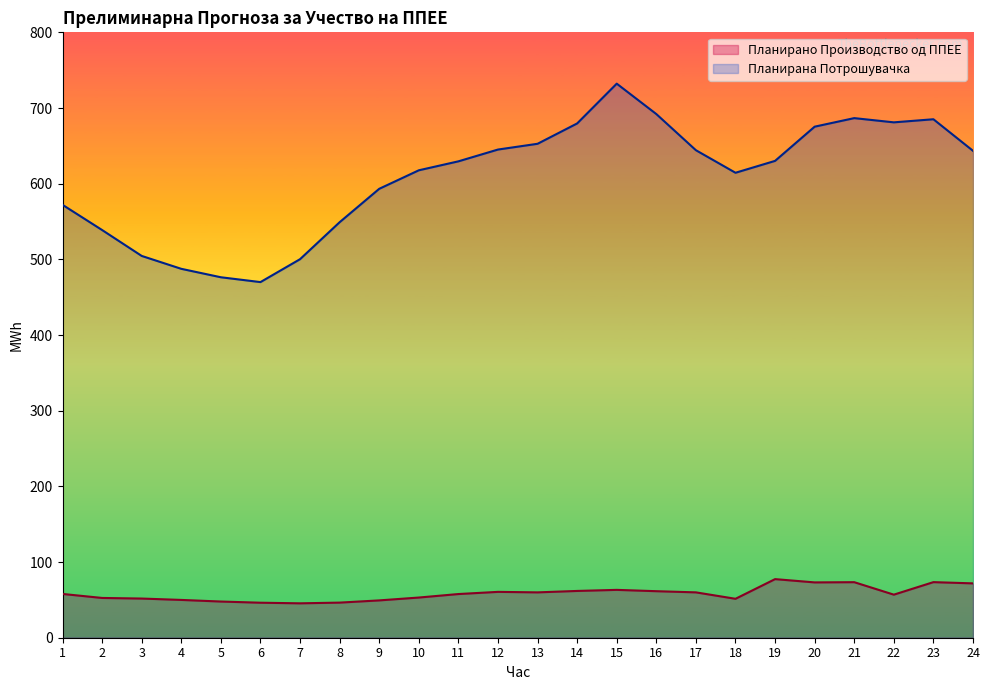

At which category is the sum across all series the highest?

15